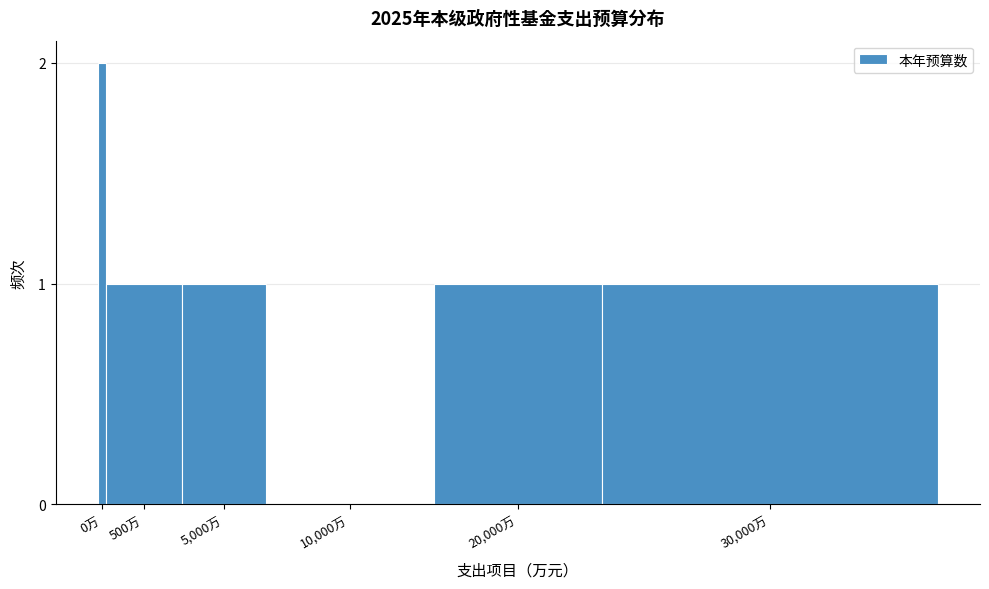

Reading right to left, what are all the values shown in this chart?

30,000万=1	20,000万=1	10,000万=0	5,000万=1	500万=1	0万=2